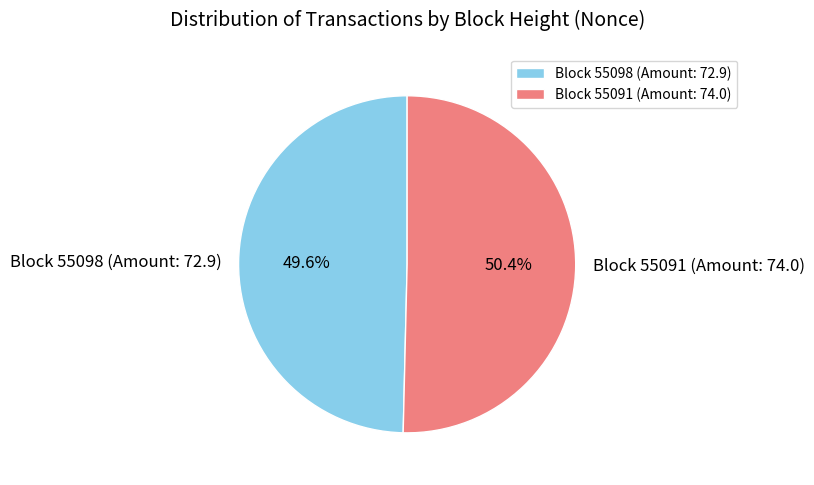

Combined, do Block 55098 (Amount: 72.9) and Block 55091 (Amount: 74.0) account for over 50%?

Yes